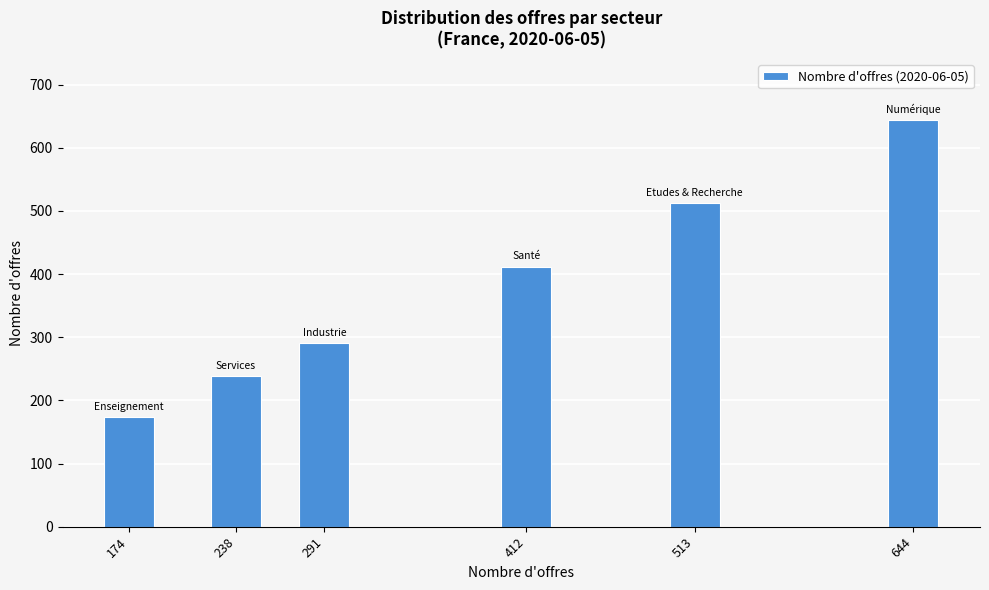

Reading right to left, list all the values displayed in this chart.

644	513	412	291	238	174